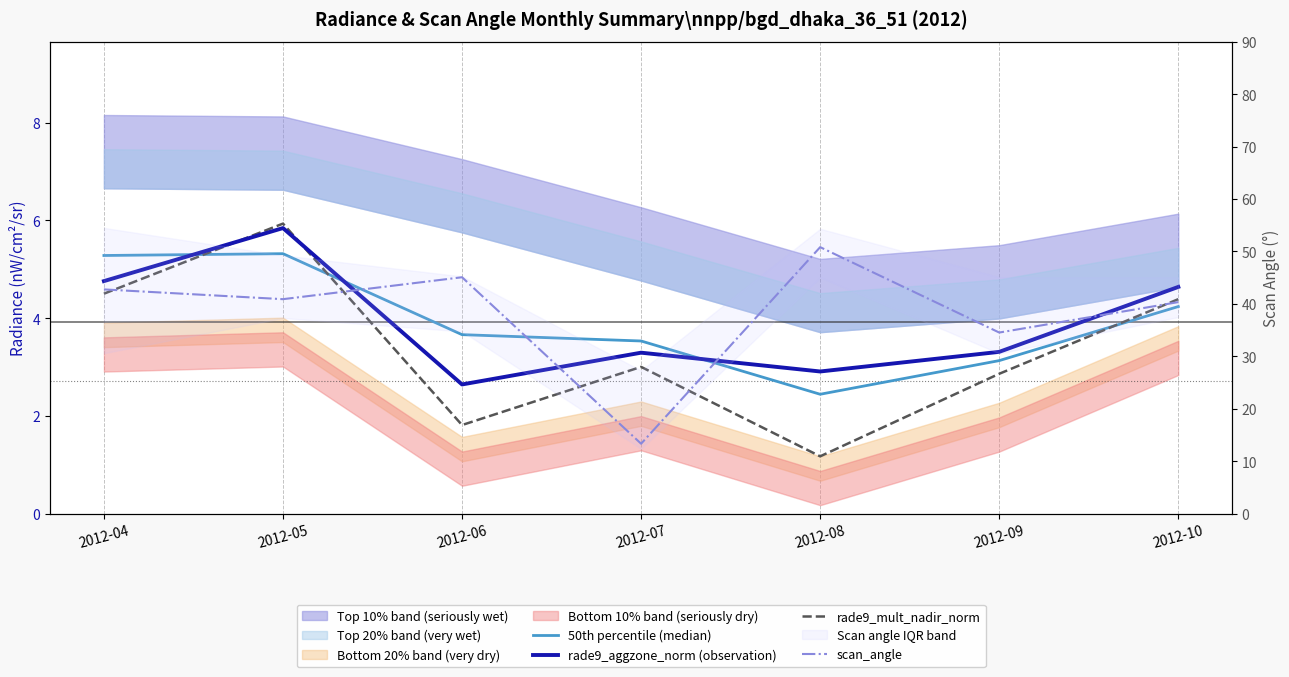

Is this an area chart (filled region under the line)?

No